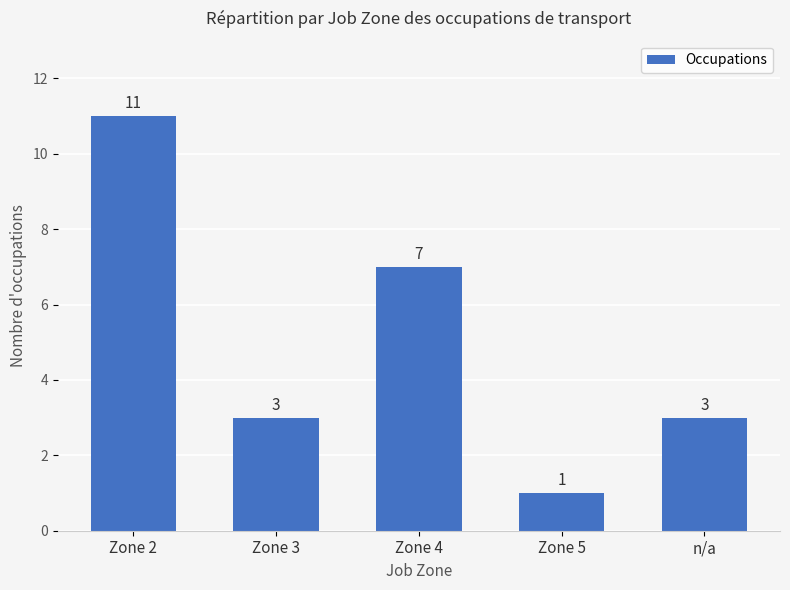

What is the change in value from Zone 2 to Zone 3?

-8